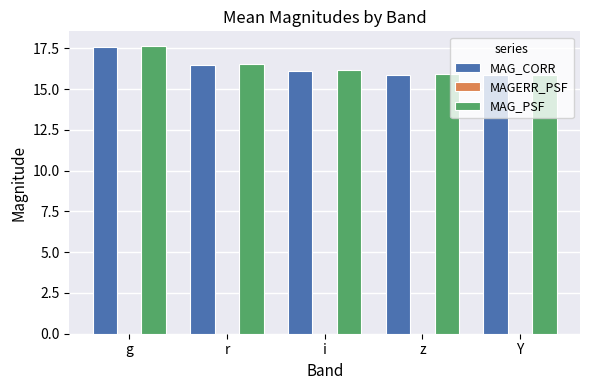

Are the bars grouped side by side (vs. stacked)?

Yes